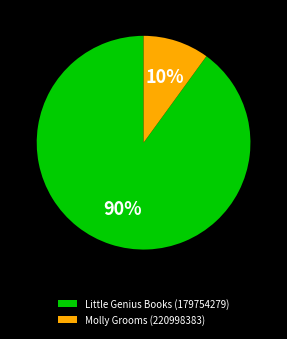

Is there any slice that represents more than half of the pie?

Yes